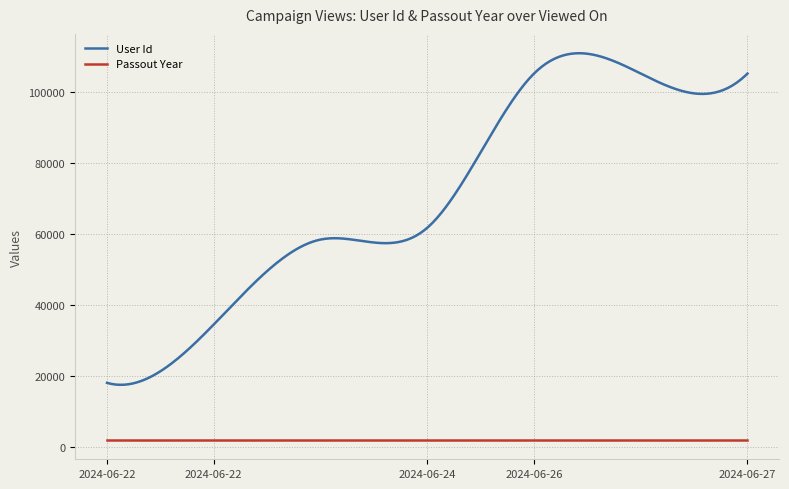

True or false: Passout Year and User Id intersect in this chart.

False